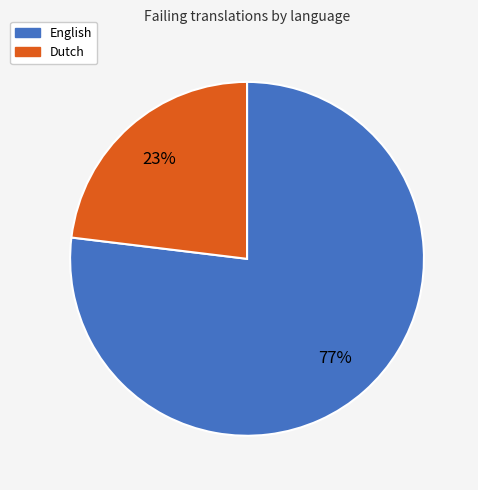

To the nearest percent, what is the difference between the largest and smallest slice percentages?

54%